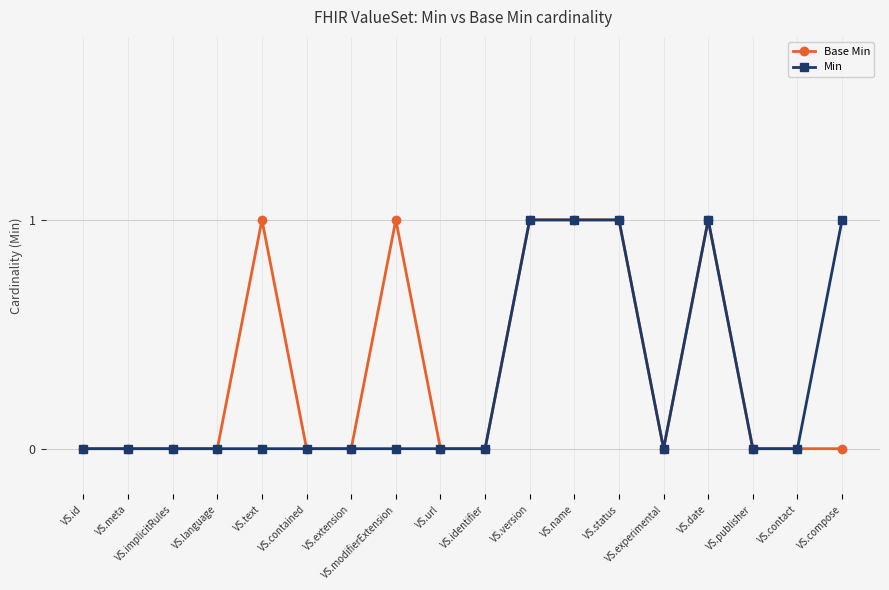

What are all the series names shown in the legend?

Base Min, Min